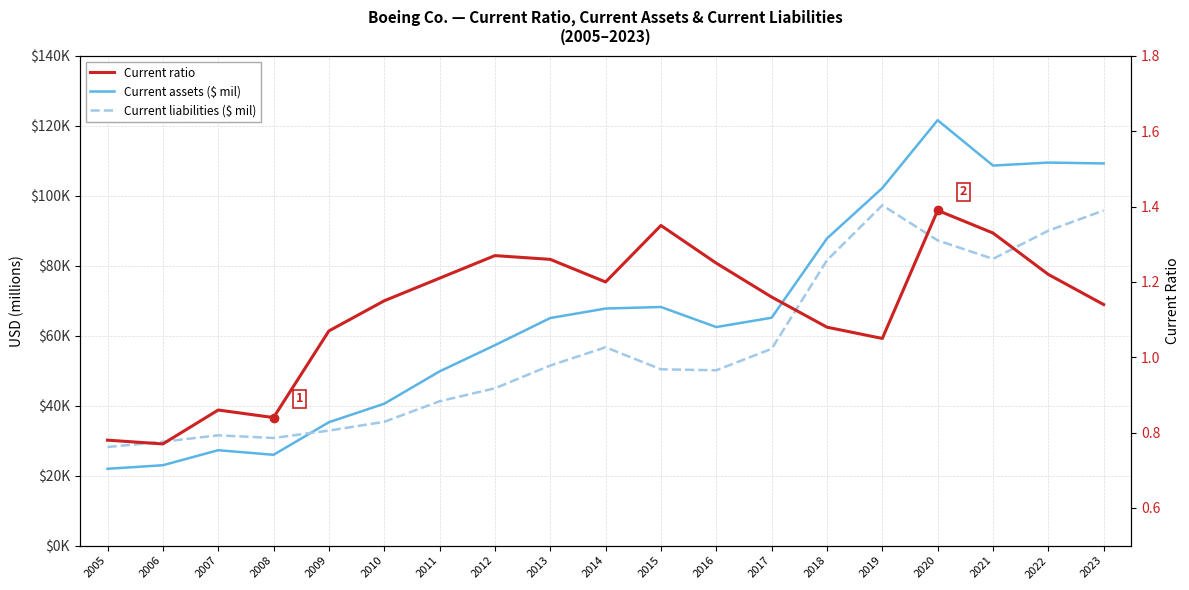

At which category does Current assets ($ mil) reach its first local peak?

2007